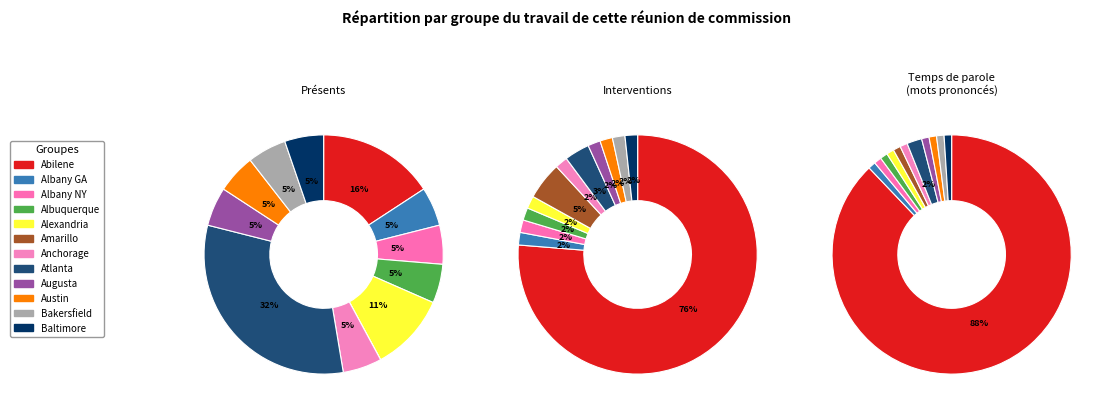

Is there any slice that represents more than half of the pie?

No